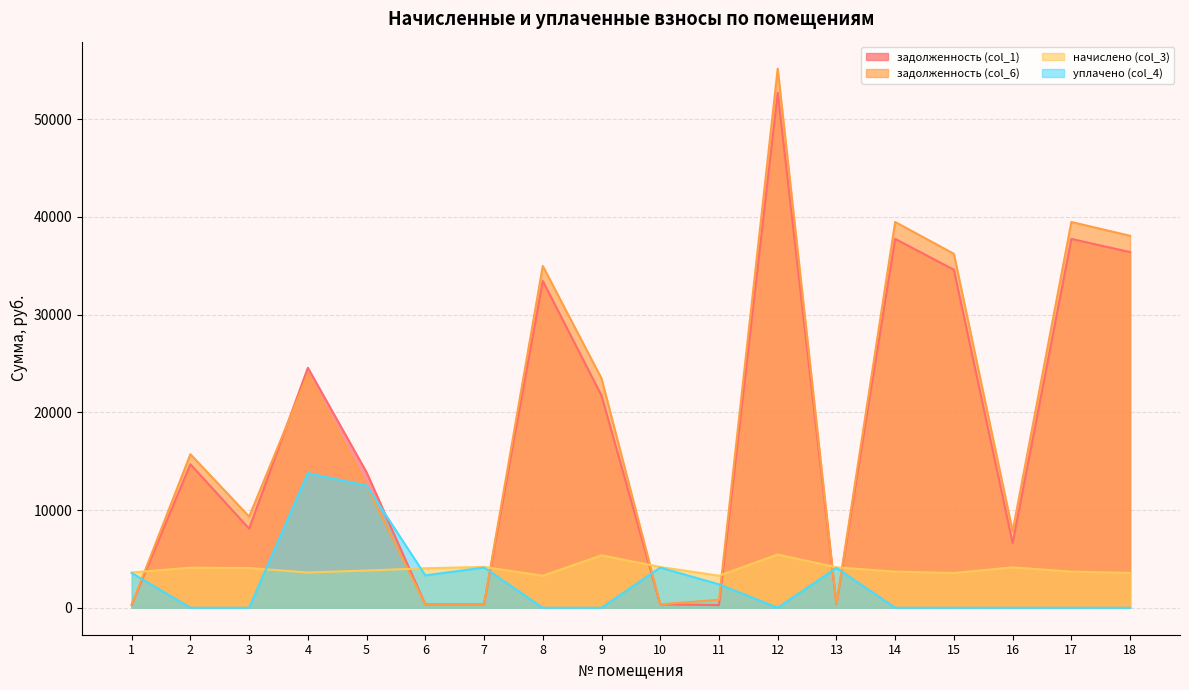

How many data points does each series have?

18